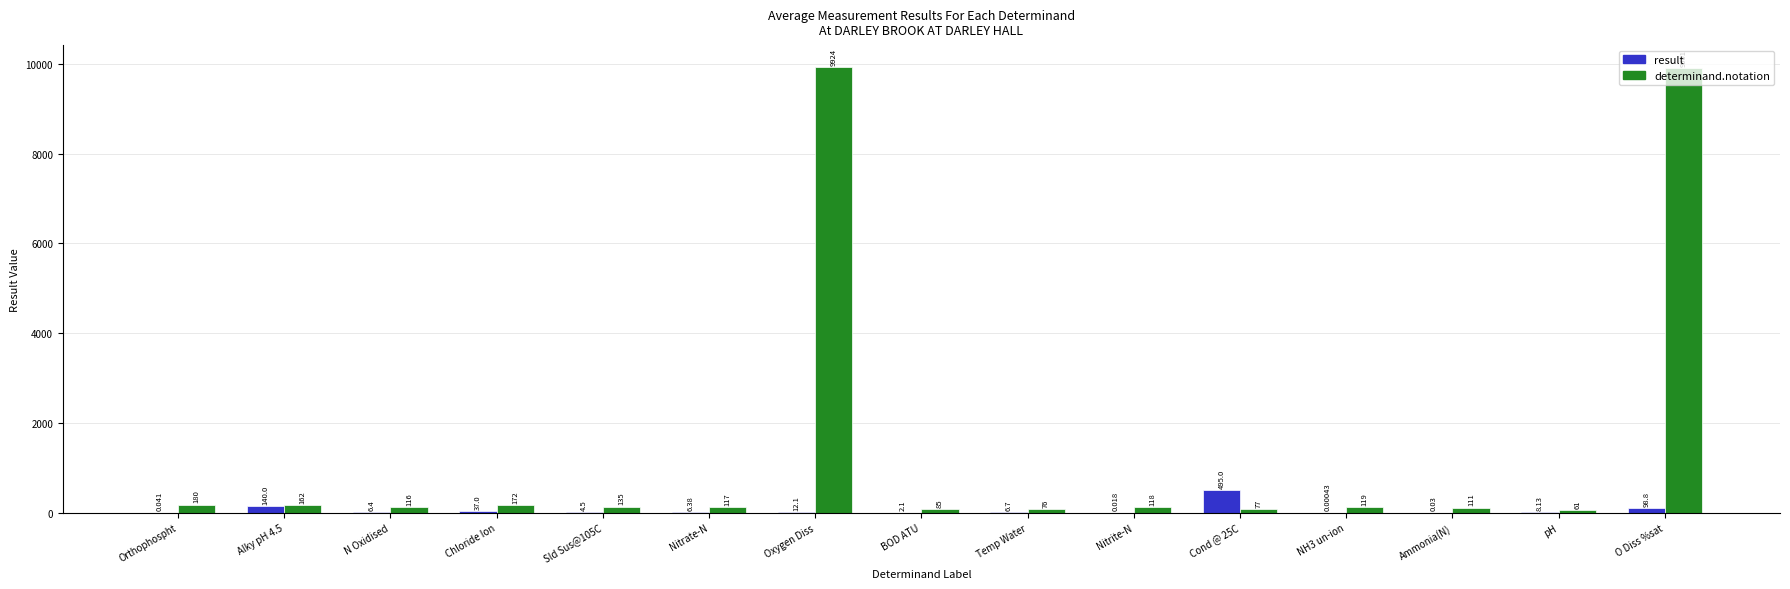

Is the value of result at O Diss %sat greater than the value of determinand.notation at Temp Water?

Yes